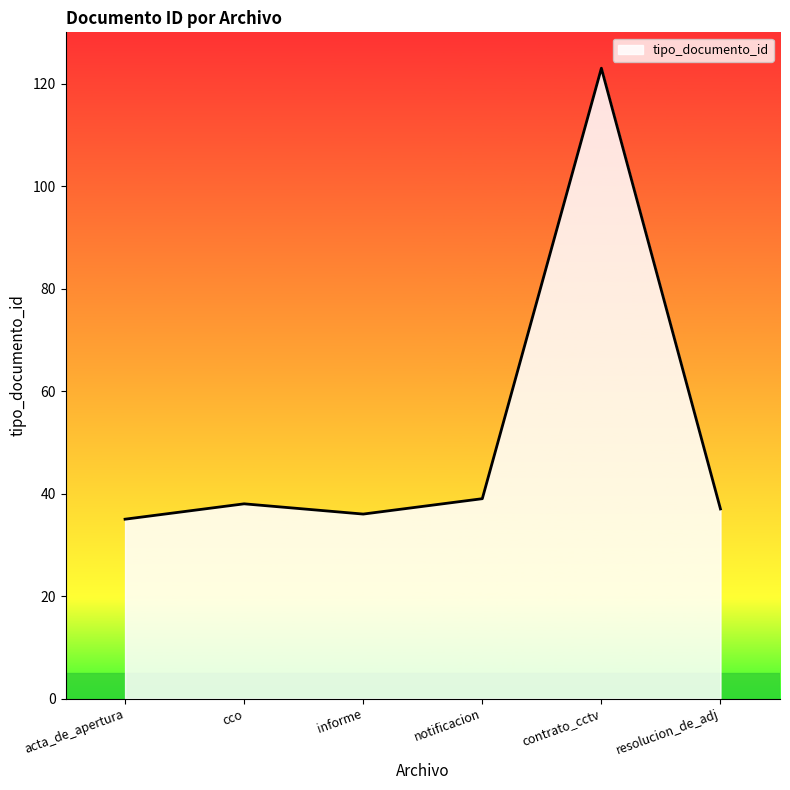

What position from the right is informe?

4